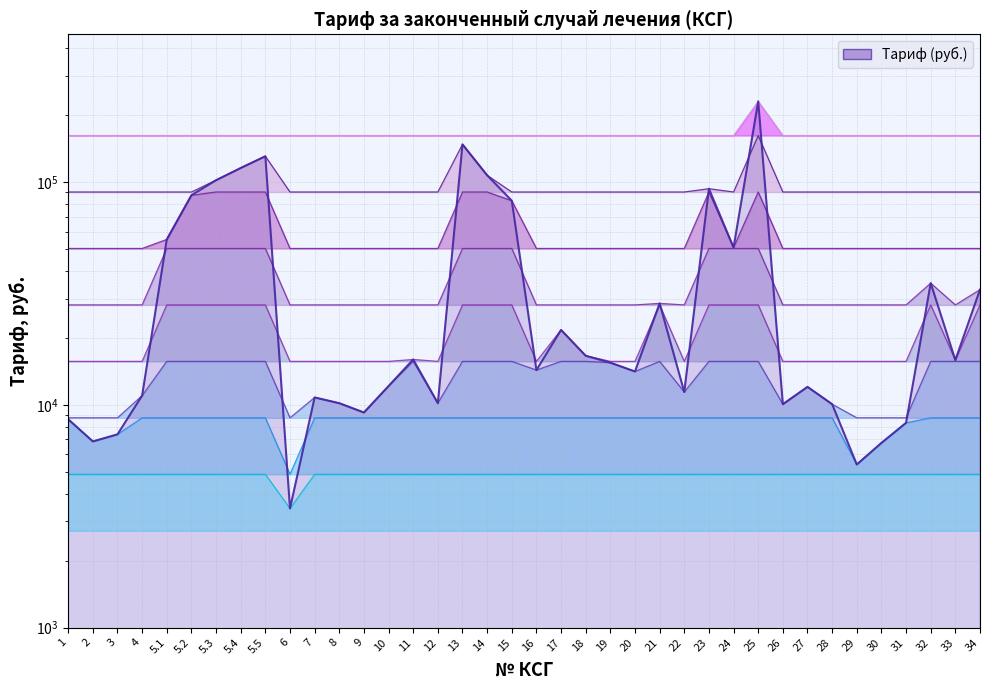

Reading left to right, transcribe all the data shown in this chart.

1=8627.0	2=6860.1	3=7379.8	4=11017.6	5.1=55379.3	5.2=87434.4	5.3=102152.4	5.4=115872.5	5.5=130839.8	6=3430.0	7=10809.8	8=10186.1	9=9250.7	10=12161.0	11=16006.8	12=10186.1	13=147906.8	14=107474.1	15=82632.4	16=14343.7	17=21723.5	18=16630.4	19=15487.1	20=14135.9	21=28583.5	22=11433.4	23=93546.1	24=50930.7	25=230747.0	26=10082.2	27=12057.0	28=10082.2	29=5404.9	30=6756.1	31=8315.2	32=35235.7	33=15902.8	34=32949.0